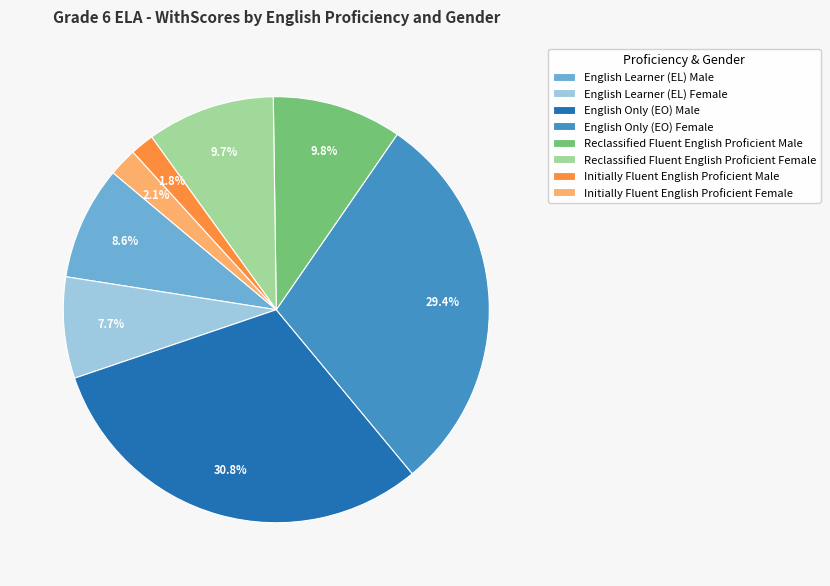

Combined, do Reclassified Fluent English Proficient Male and English Learner (EL) Female account for over 50%?

No